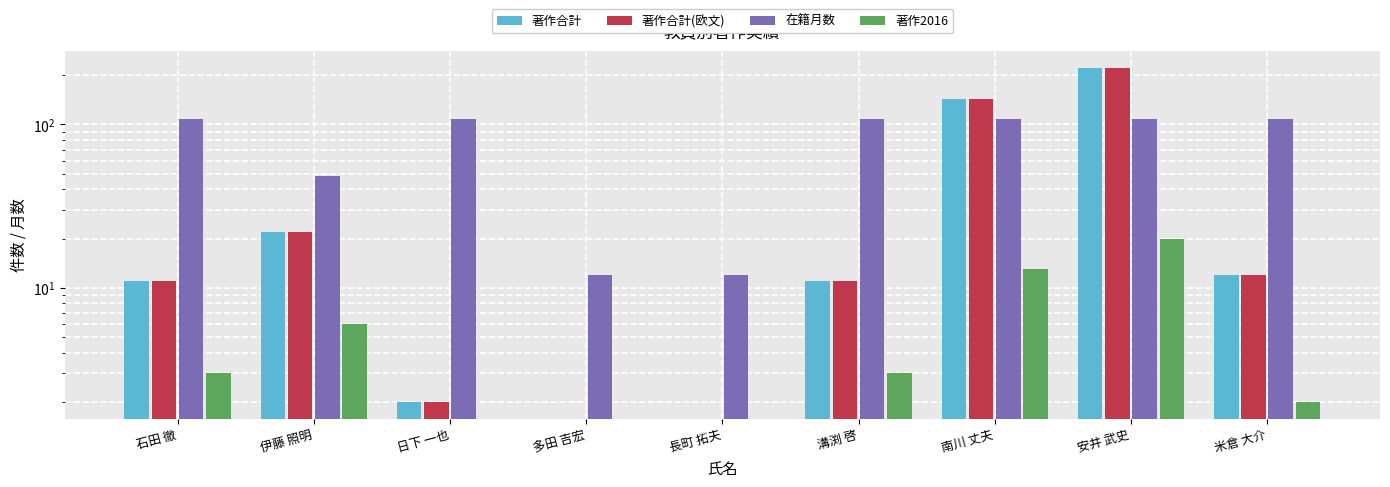

What is the difference between the highest and lowest values at 多田 吉宏?

12